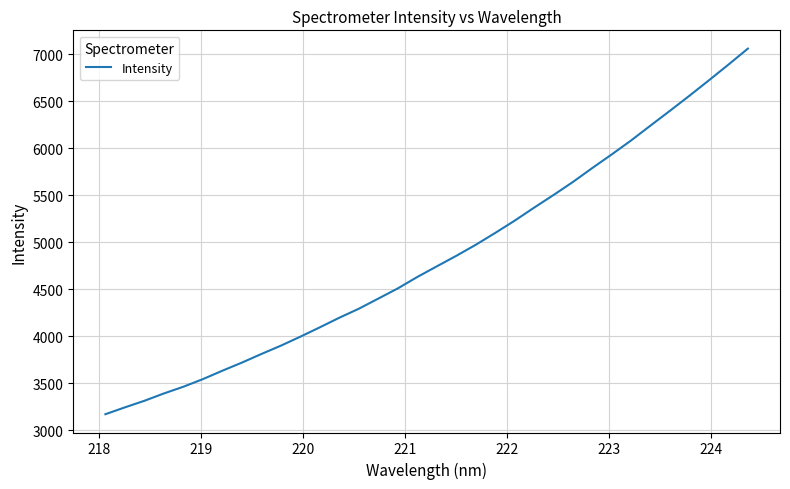

What is the minimum value shown in the chart?

3171.3